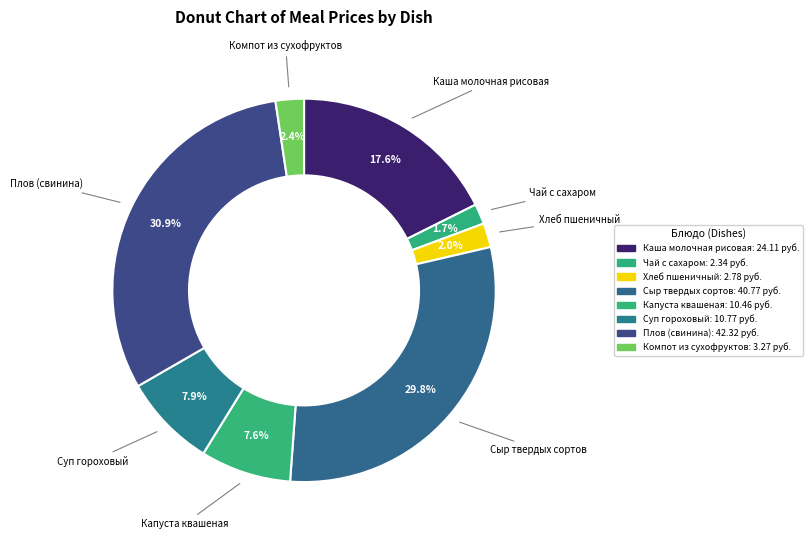

How many segments does this pie chart have?

8